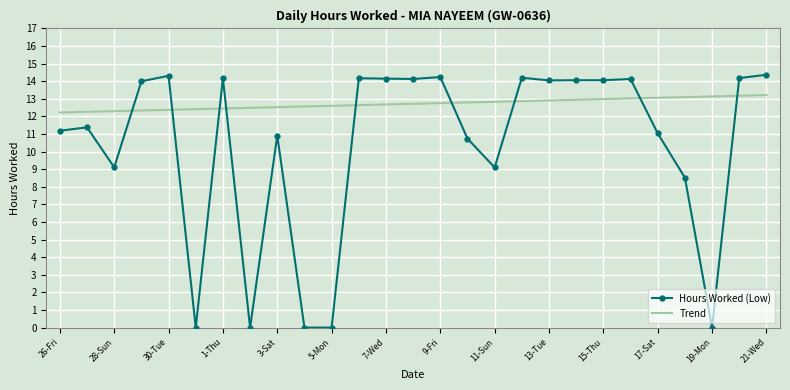

True or false: Trend and Hours Worked (Low) cross at least once.

True